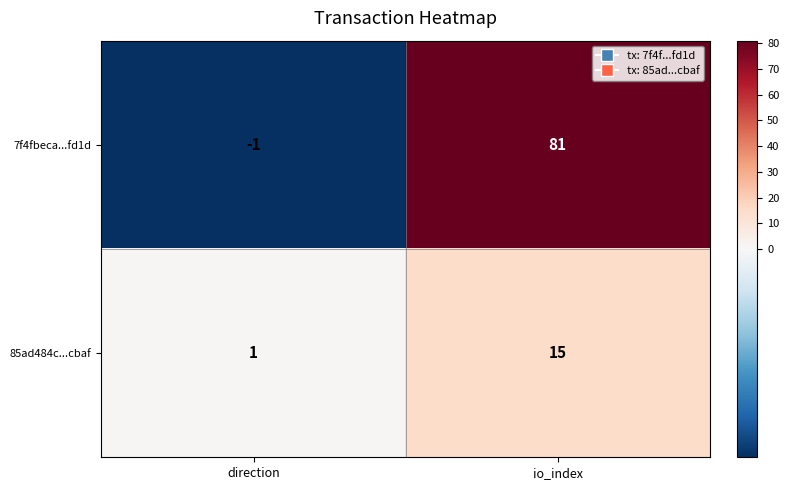

Is the value of 7f4fbeca...fd1d at io_index greater than the value of 85ad484c...cbaf at direction?

Yes